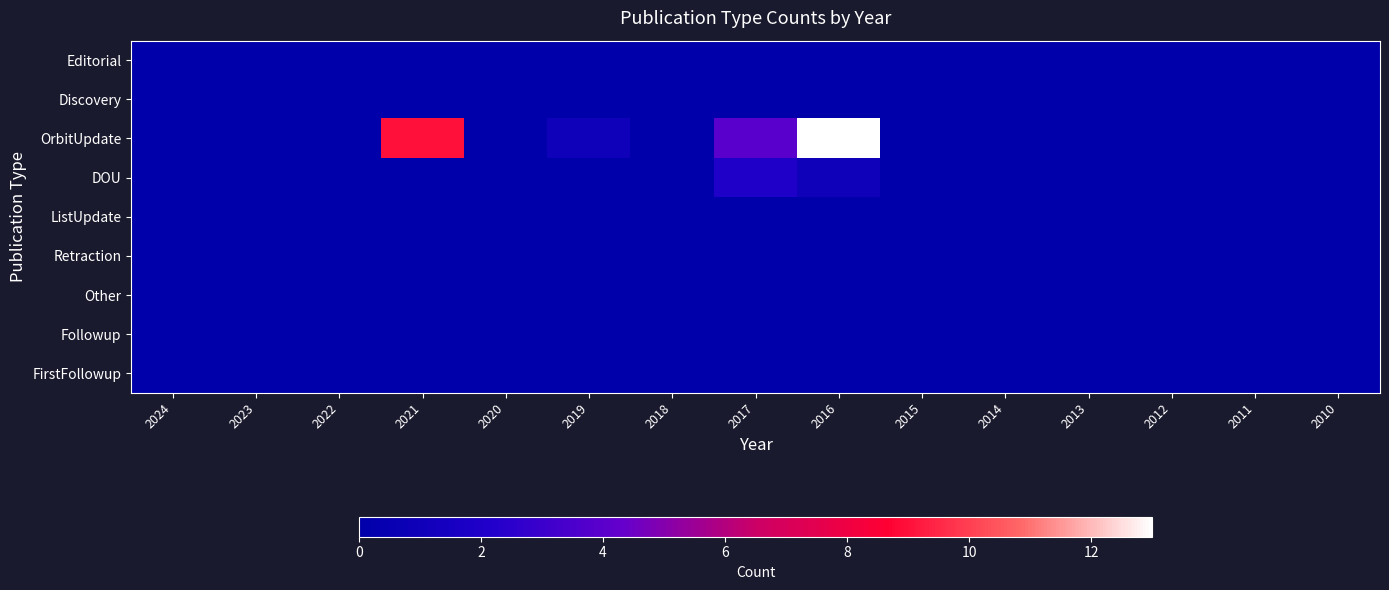

Which series has the largest total across all categories?

OrbitUpdate